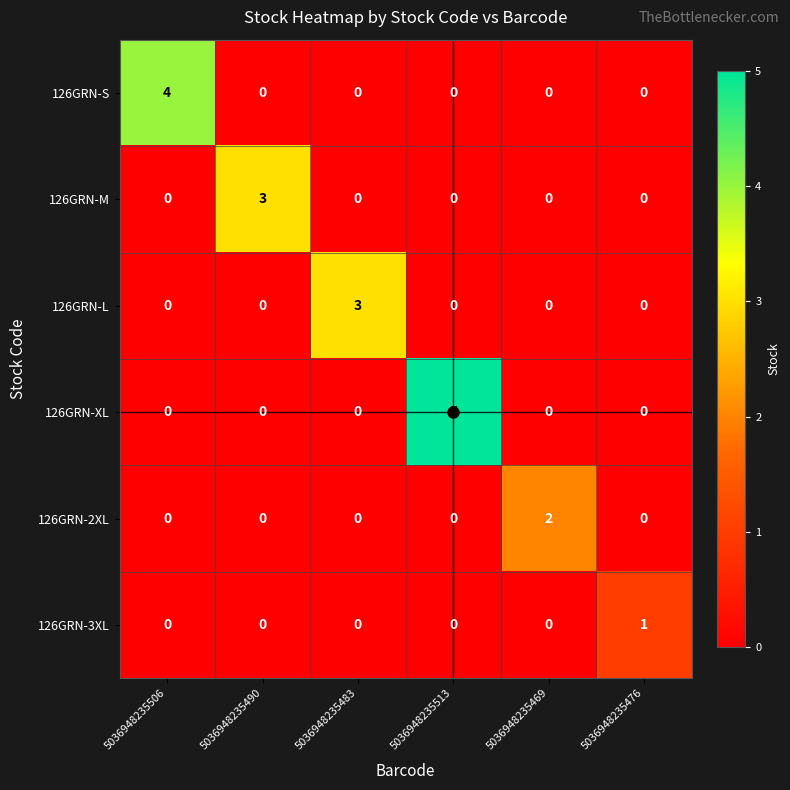

Is it true that 126GRN-M equals 0 at 5036948235476?

True